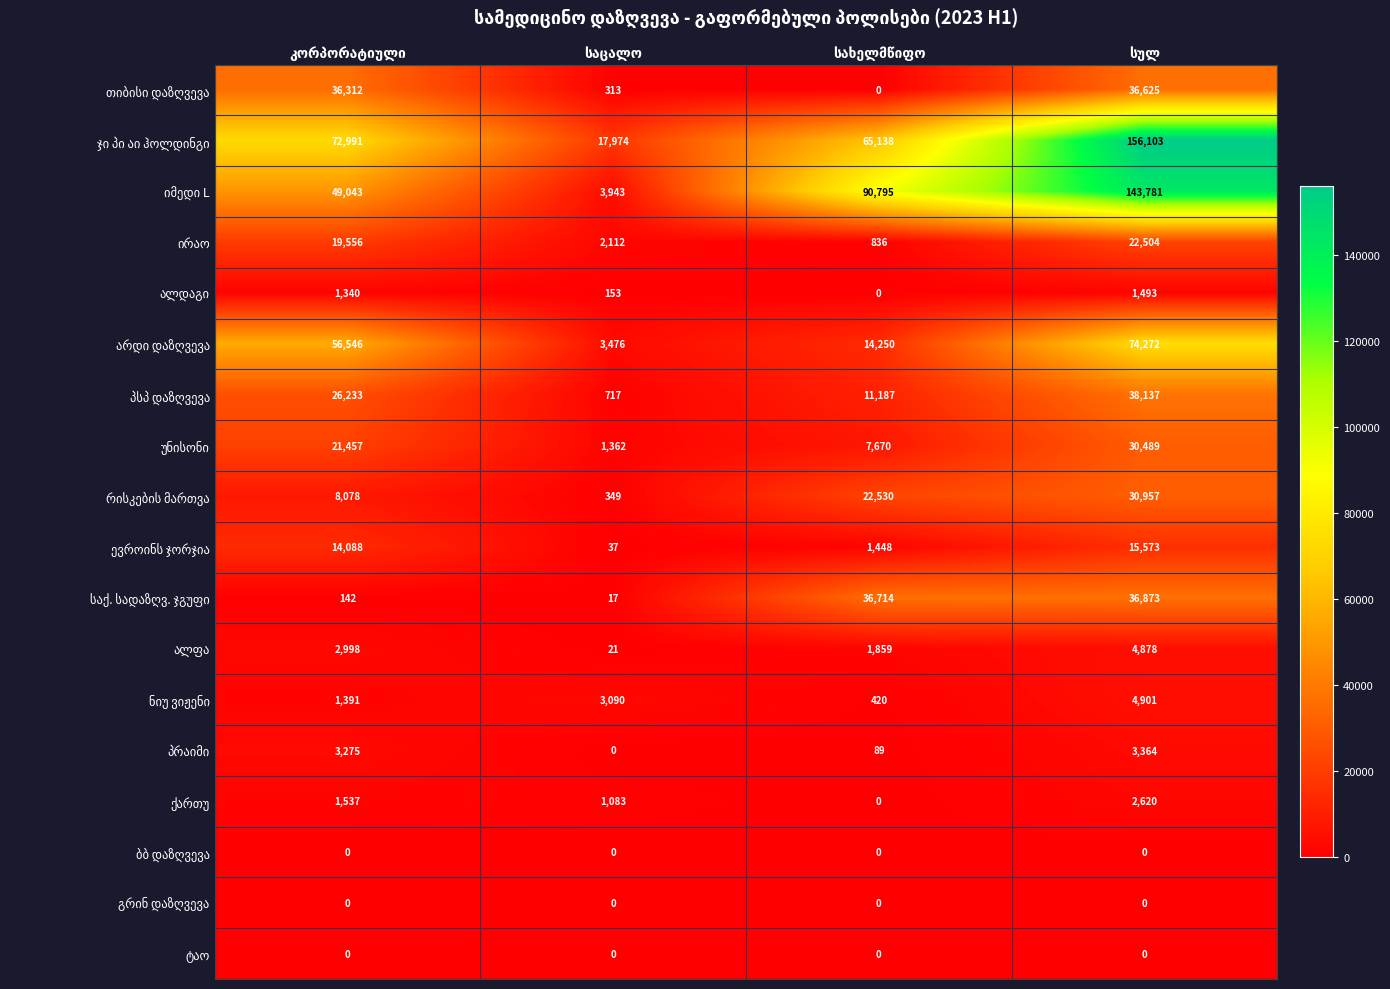

How many series are shown in this chart?

18